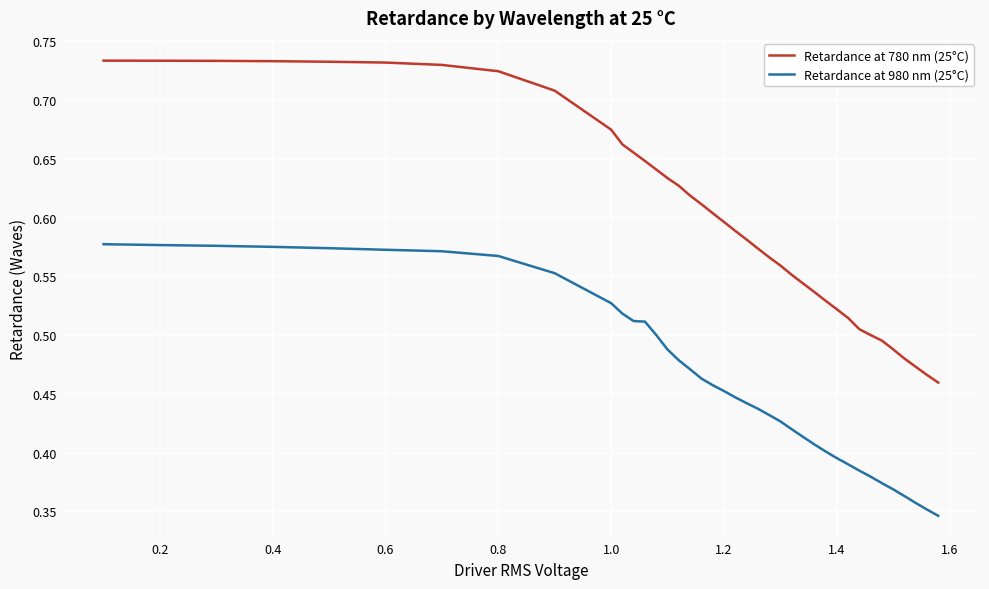

Rank the series by their average value, from lowest to highest.

Retardance at 980 nm (25°C), Retardance at 780 nm (25°C)